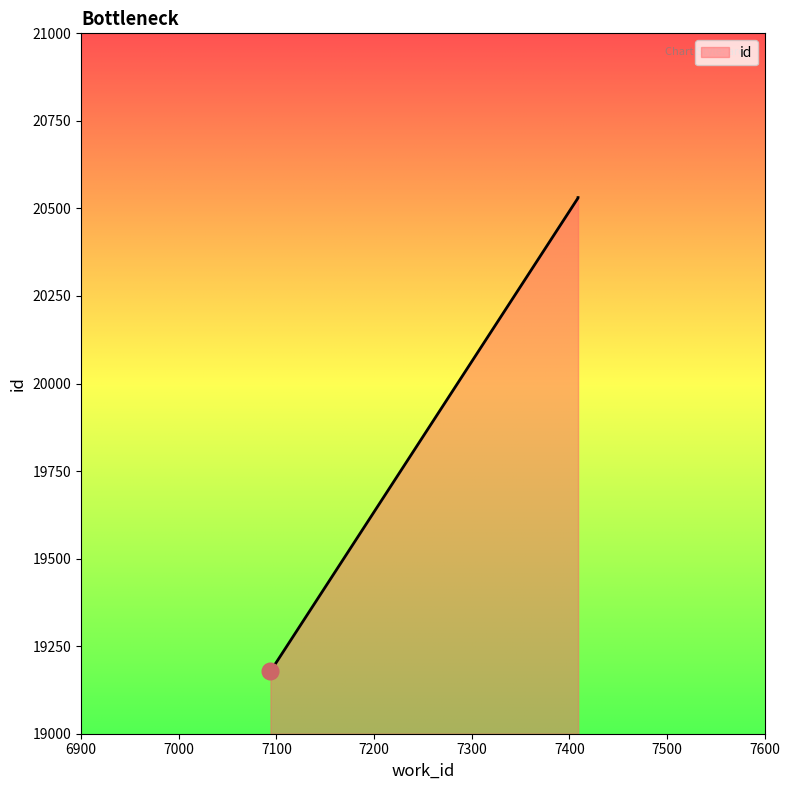

At which label does the data first exceed 20530?

7409